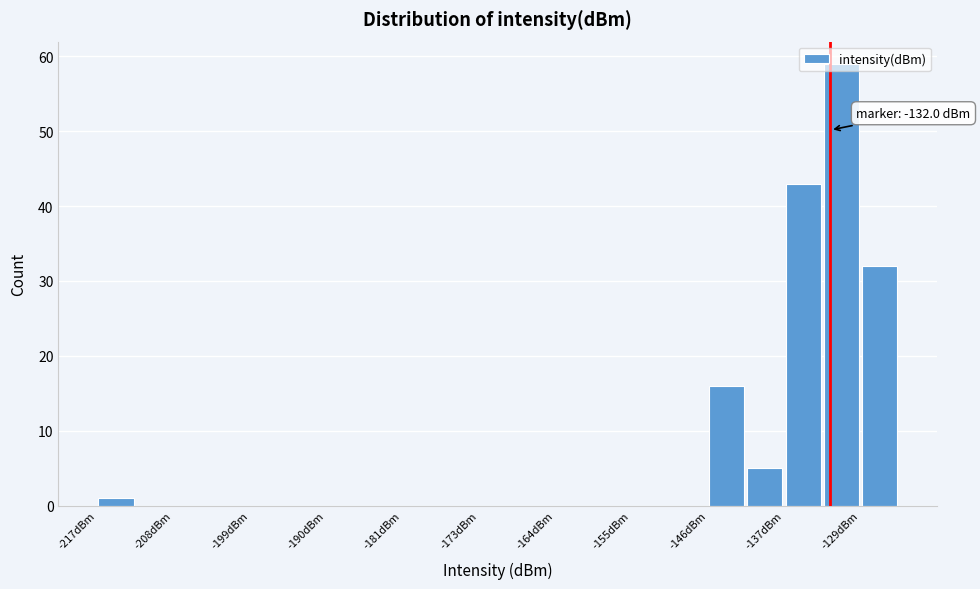

Which range on the x-axis has the tallest bar?

-133 to -129